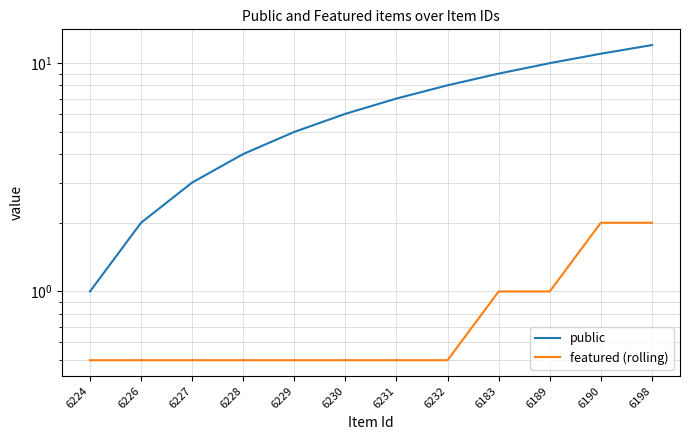

What is the smallest value displayed?

0.5